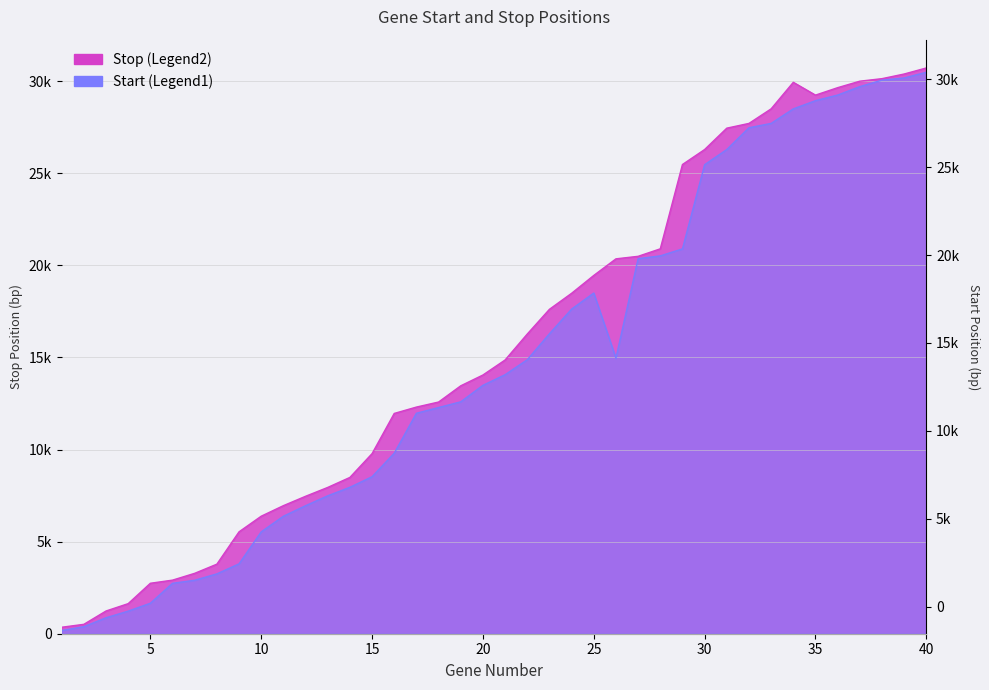

What is the total value across all series at 32?

55176